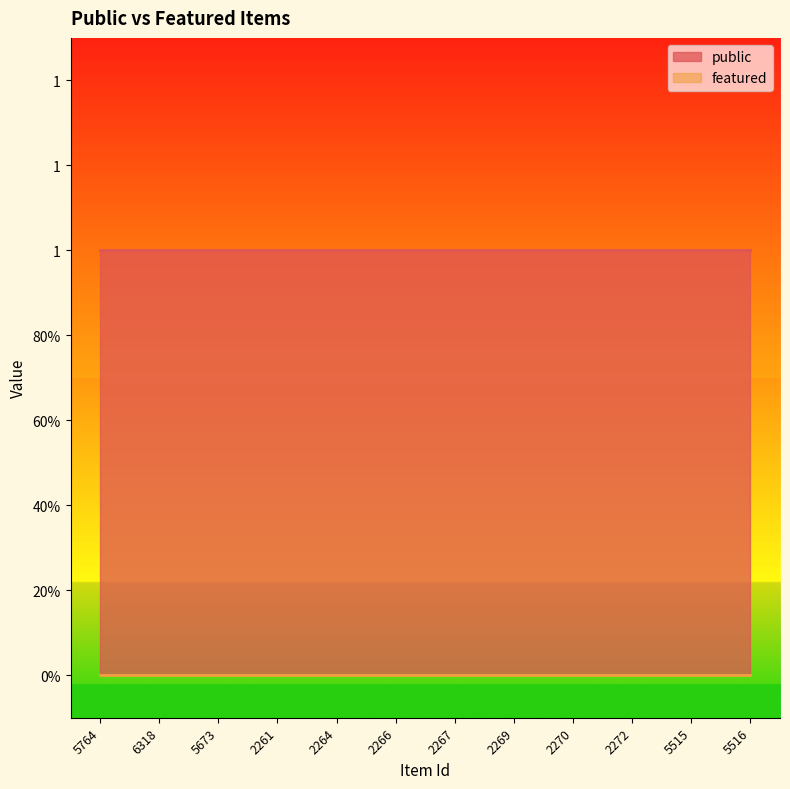

What position from the left is 2266?

6